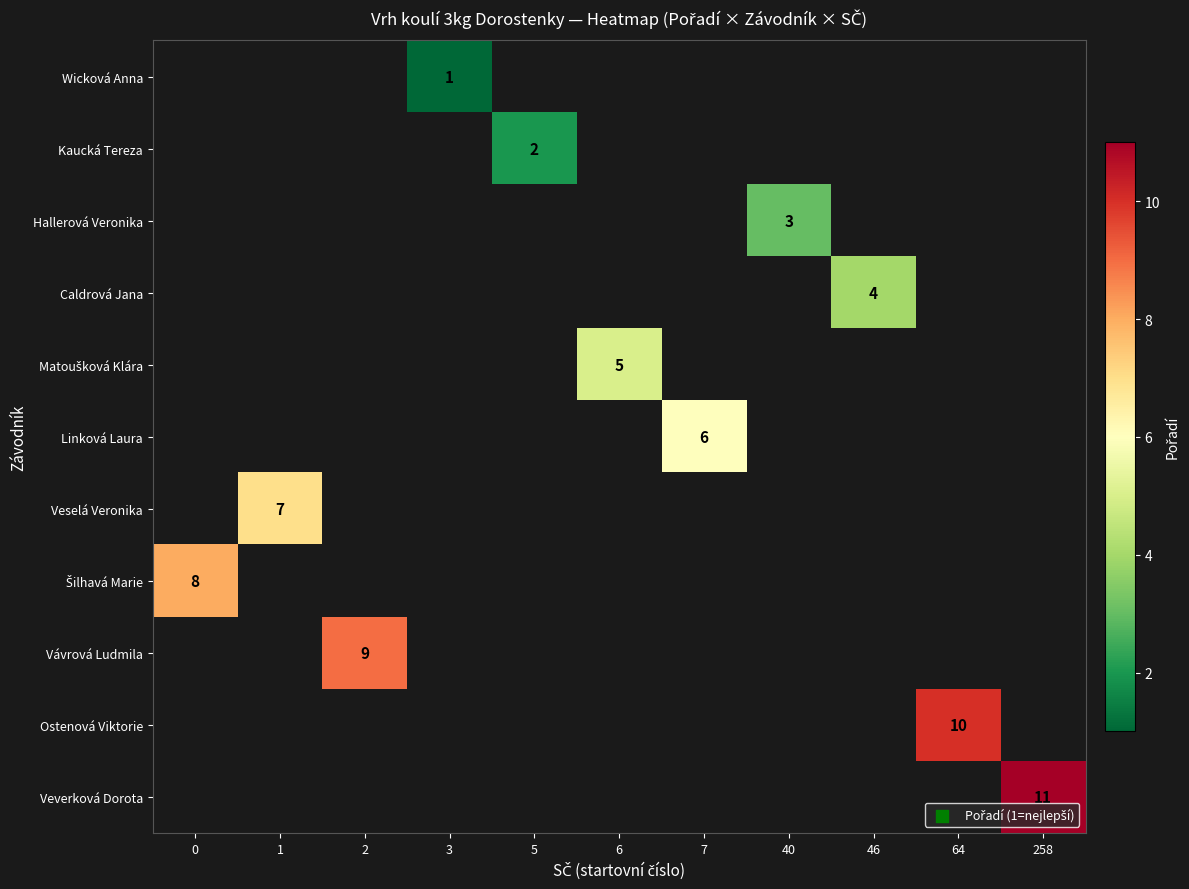

Is it true that Veselá Veronika equals 7 at 1?

True